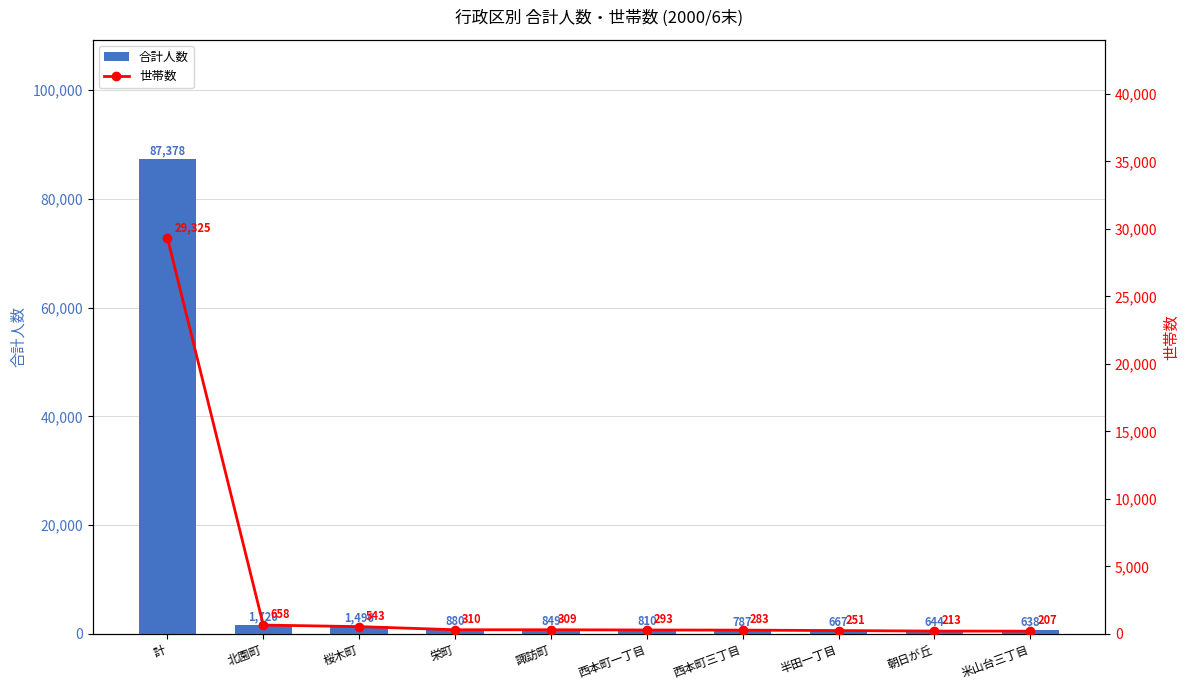

What value does the 世帯数 series have at 計?

29325